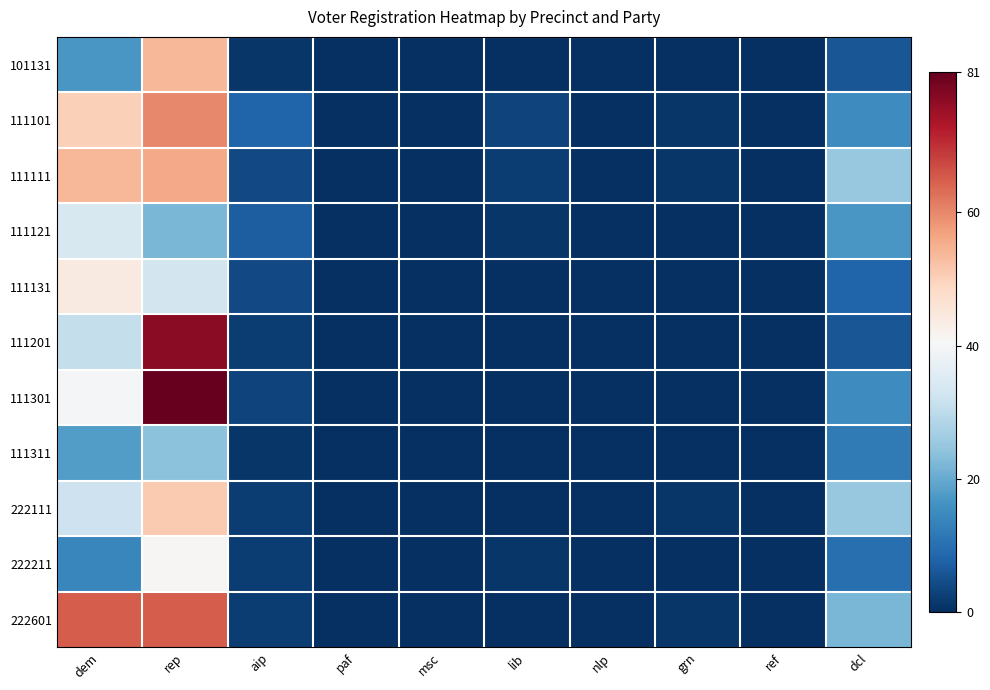

Which has a higher value, aip or lib?

aip